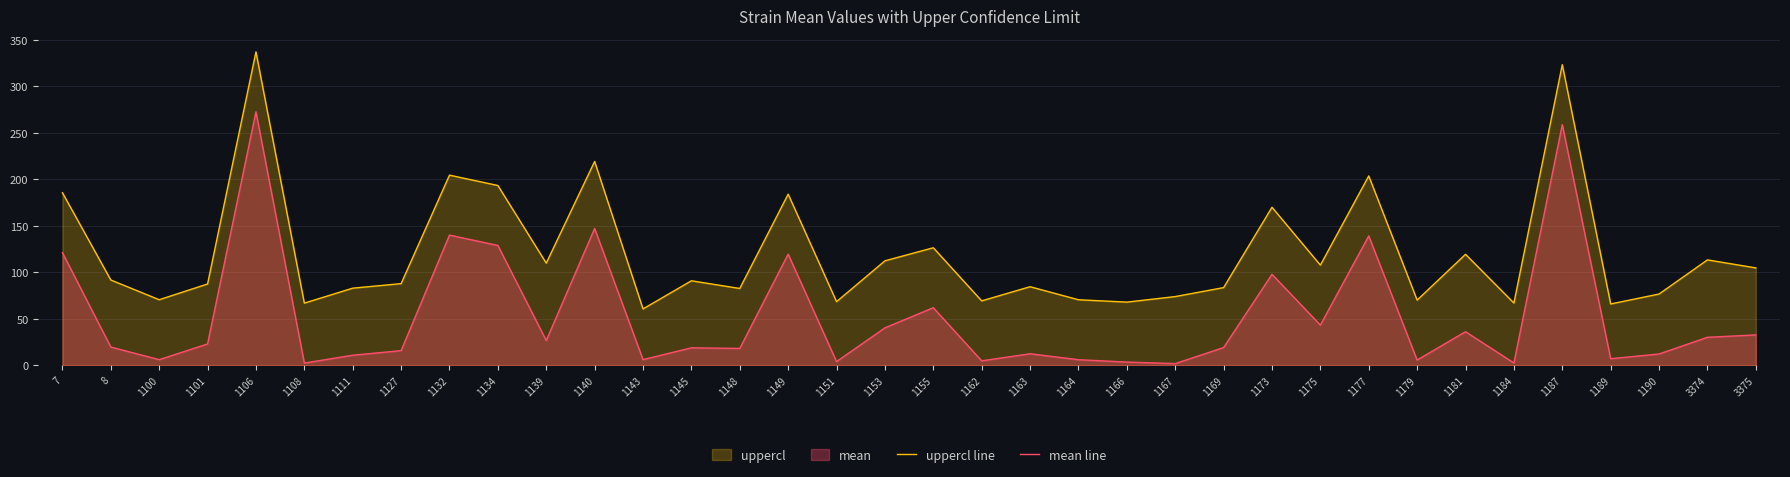

Which series has the largest total across all categories?

uppercl line